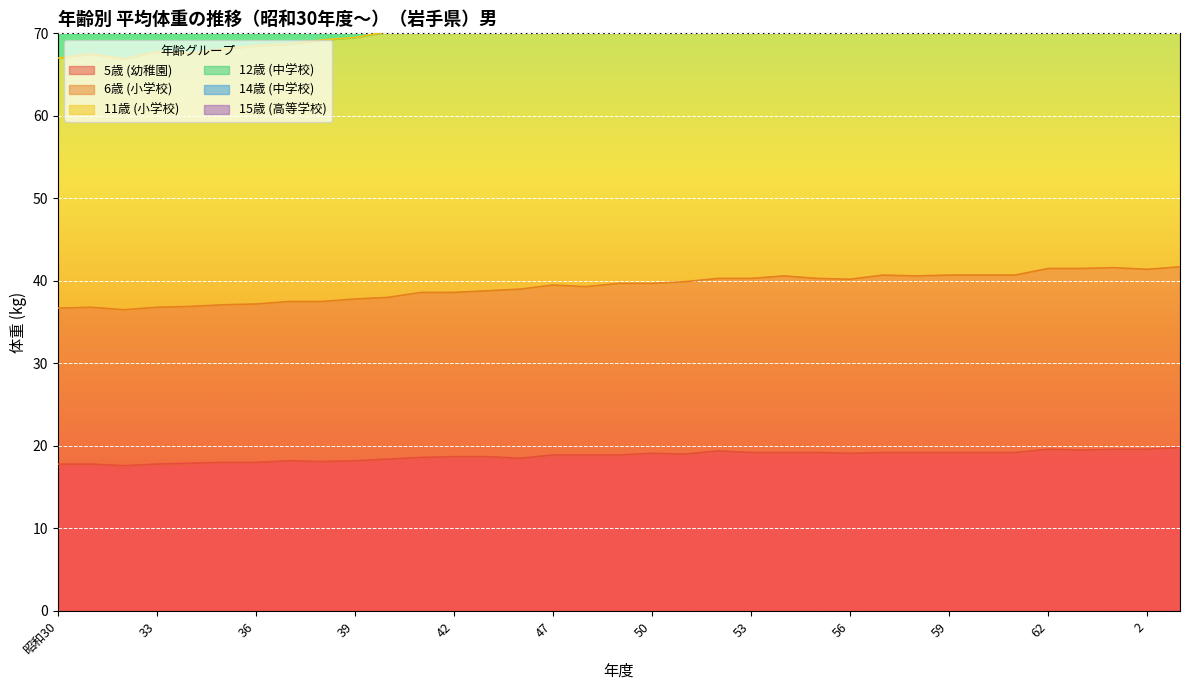

The value of 12歳 (中学校) at 61 is 121.4. True or false?

True